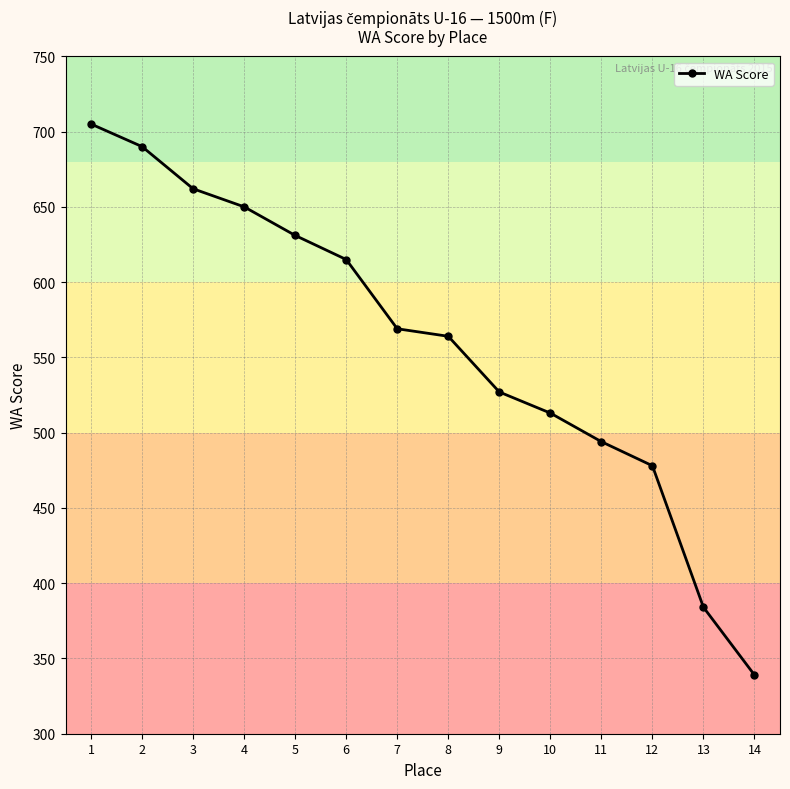

What is the change in value from 2 to 6?

-75